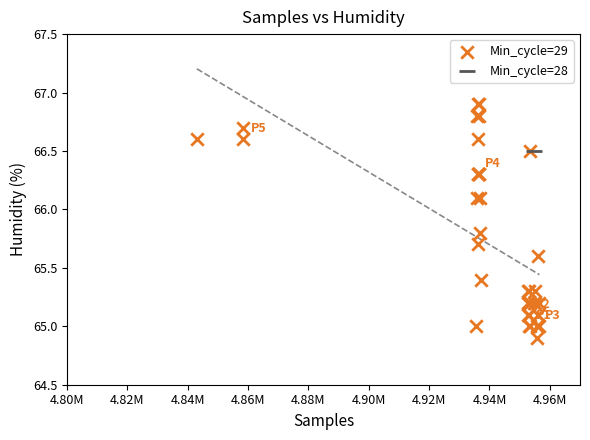

What are all the series names shown in the legend?

Min_cycle=29, Min_cycle=28